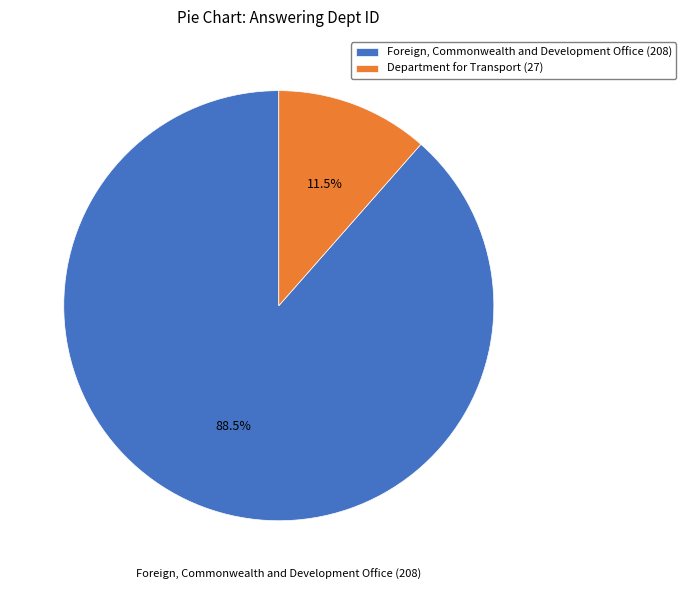

Is there any slice that represents more than half of the pie?

Yes